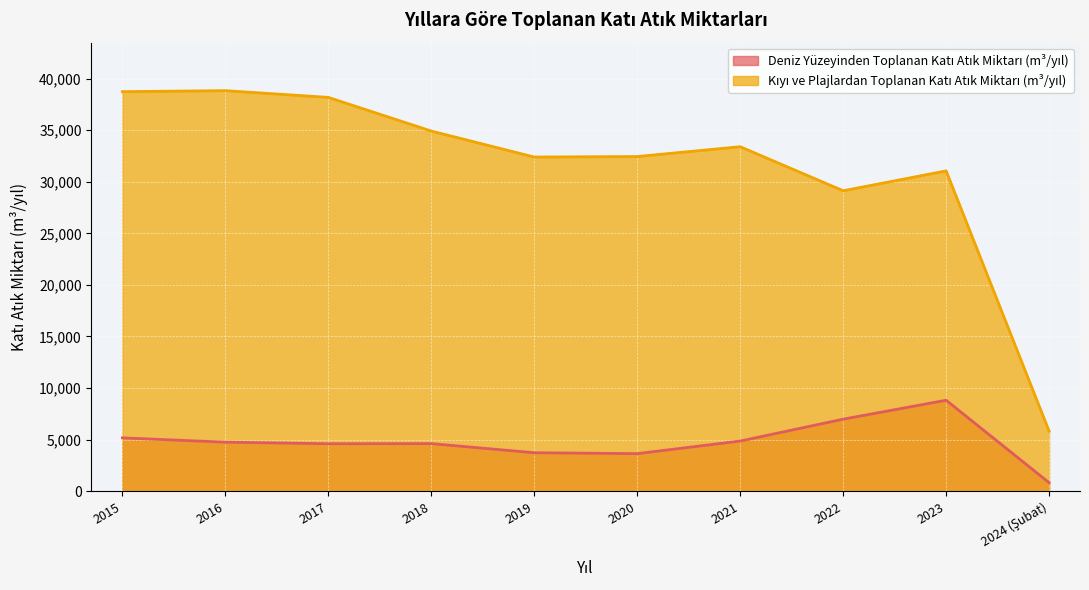

Is the value of Kıyı ve Plajlardan Toplanan Katı Atık Miktarı (m³/yıl) at 2020 greater than the value of Deniz Yüzeyinden Toplanan Katı Atık Miktarı (m³/yıl) at 2017?

Yes